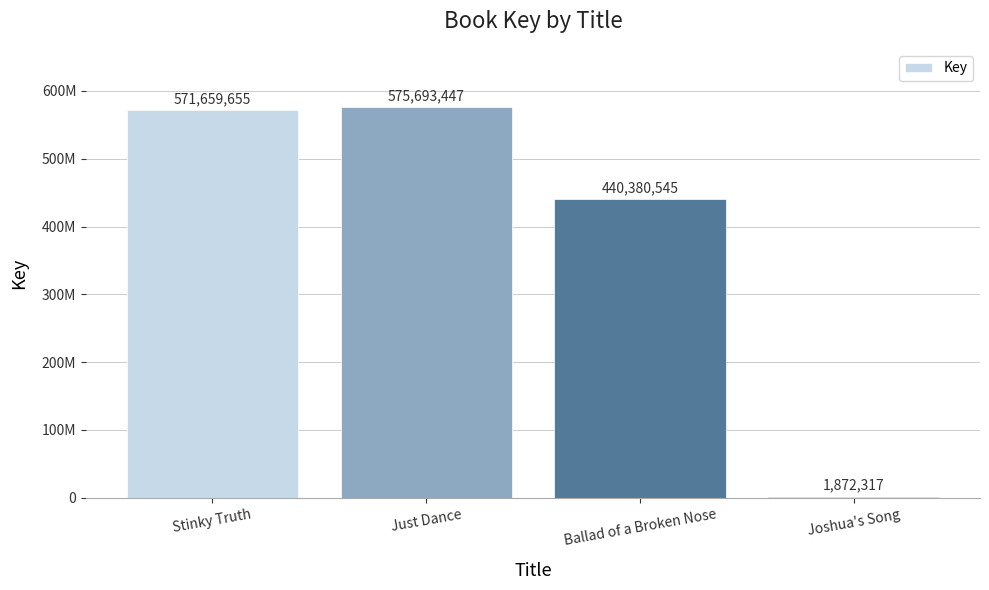

Are the bars horizontal?

No